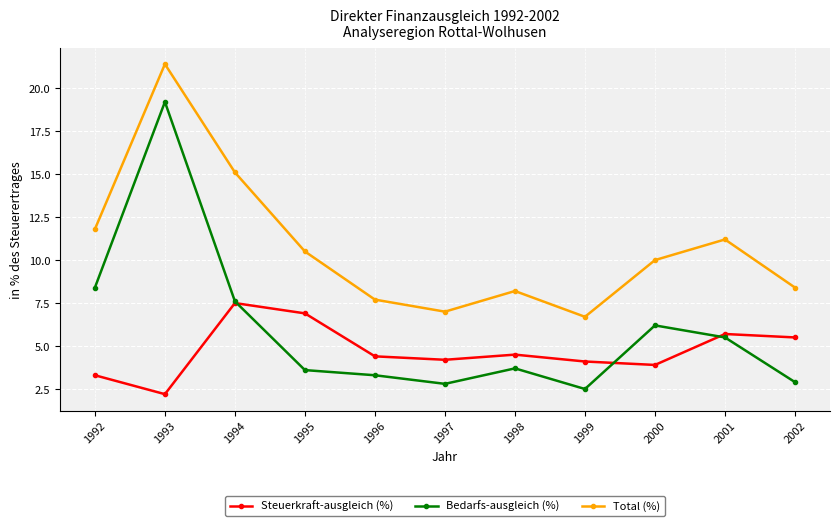

What is the difference between the maximum and second lowest values in the Steuerkraft-ausgleich (%) series?

4.2